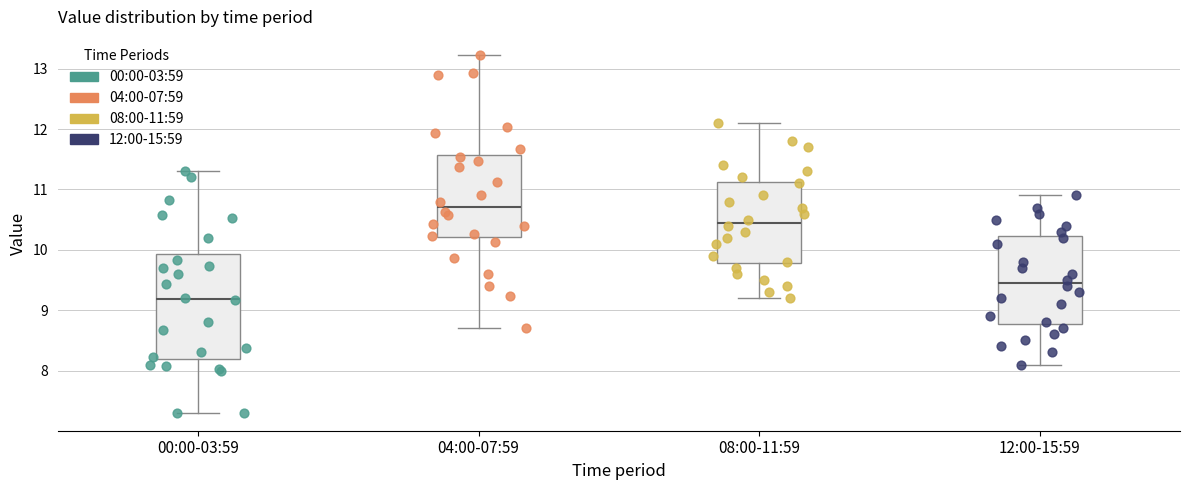

Which box's median line is the lowest?

00:00-03:59